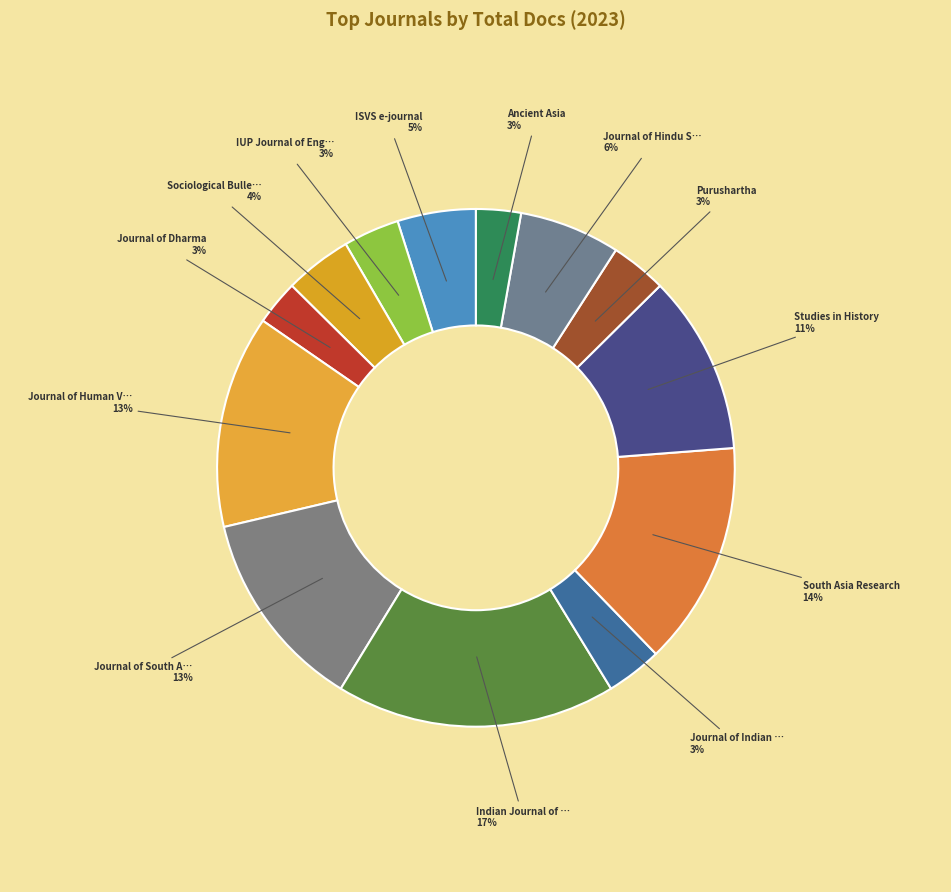

Is there a majority slice in this chart?

No